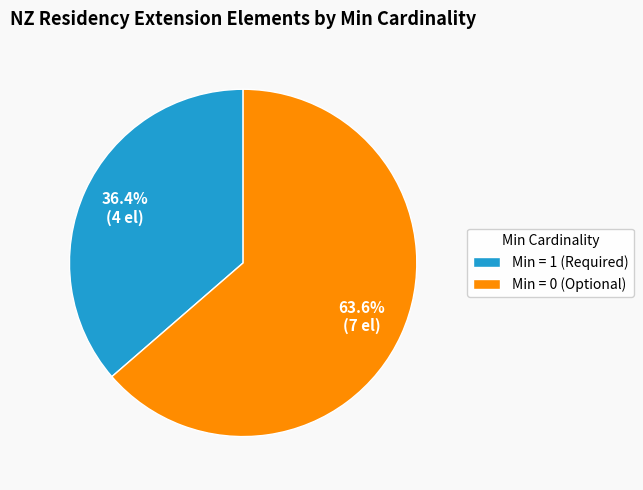

Which has a higher value, Min = 1 (Required) or Min = 0 (Optional)?

Min = 0 (Optional)